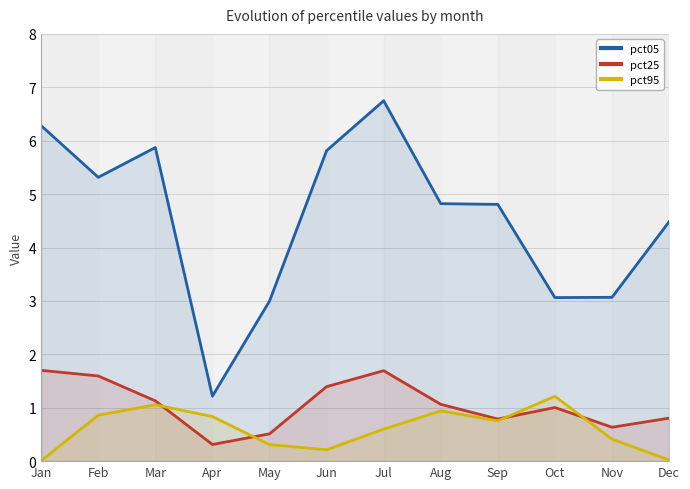

Which series has the largest total across all categories?

pct05